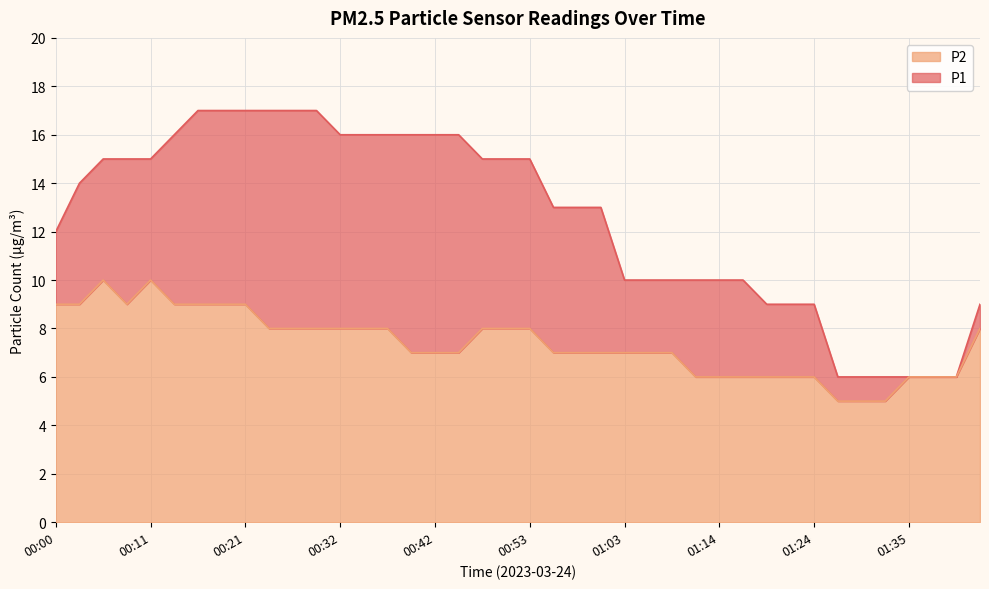

Rank the series by their maximum value, from lowest to highest.

P2, P1